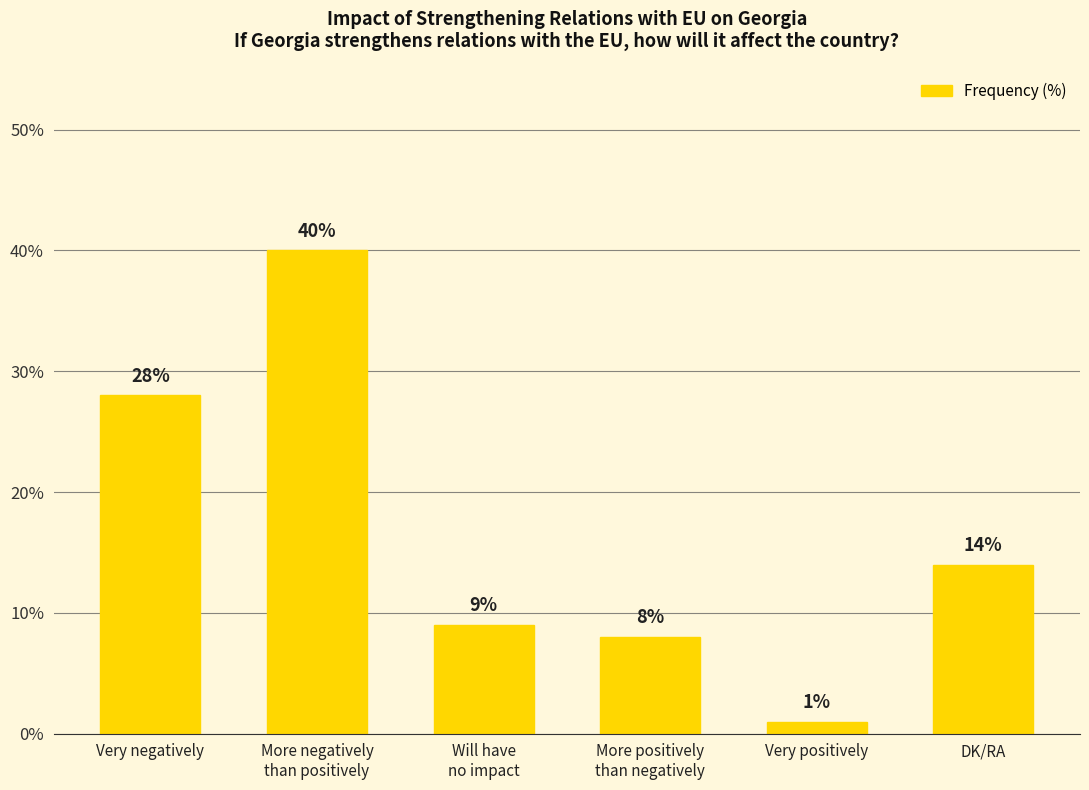

At which category does the chart reach its peak across all series?

More negatively
than positively